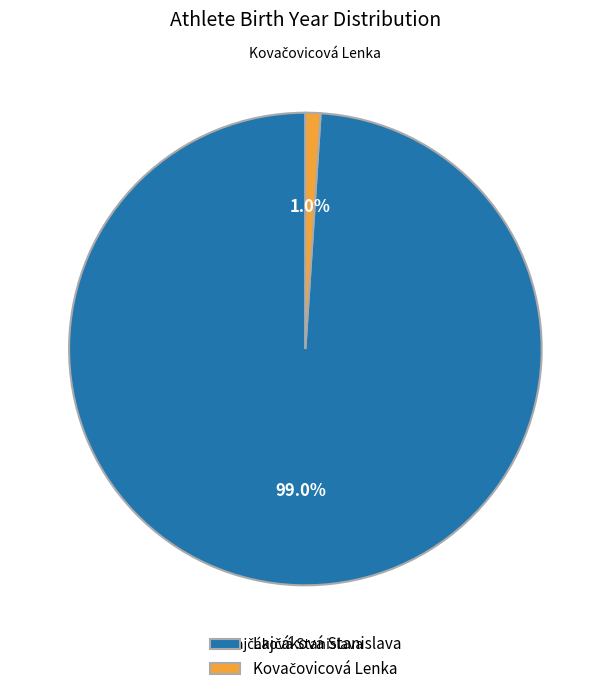

Is there any slice that represents more than half of the pie?

Yes